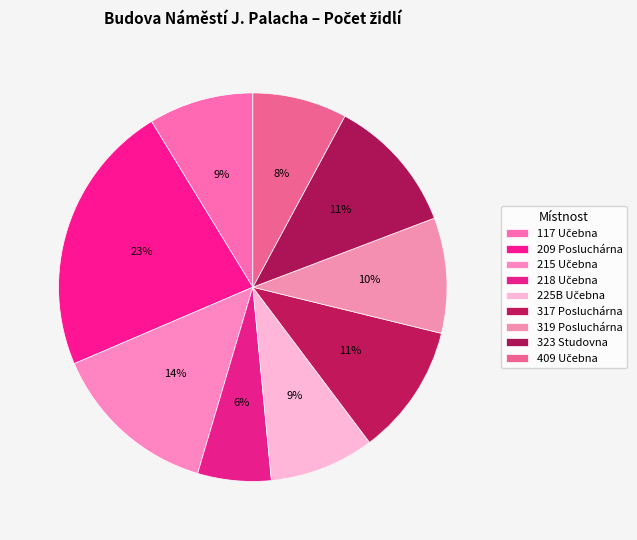

The 209 Posluchárna slice represents 11% of the pie. True or false?

False